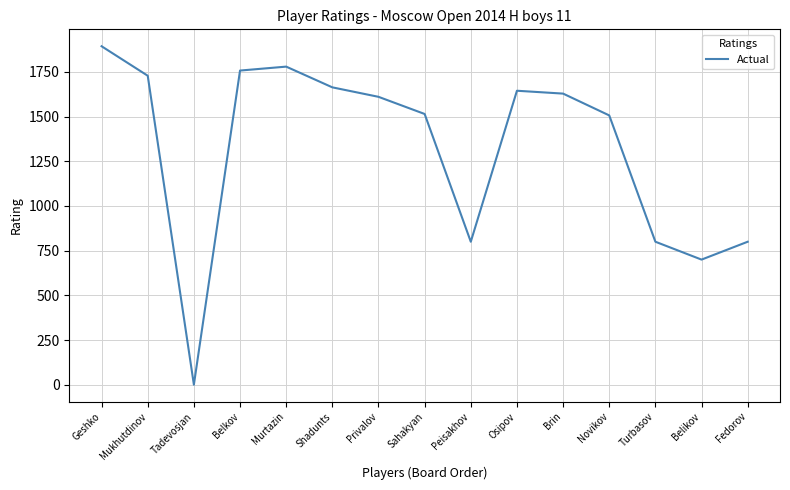

What is the difference between the maximum and minimum values?

1894